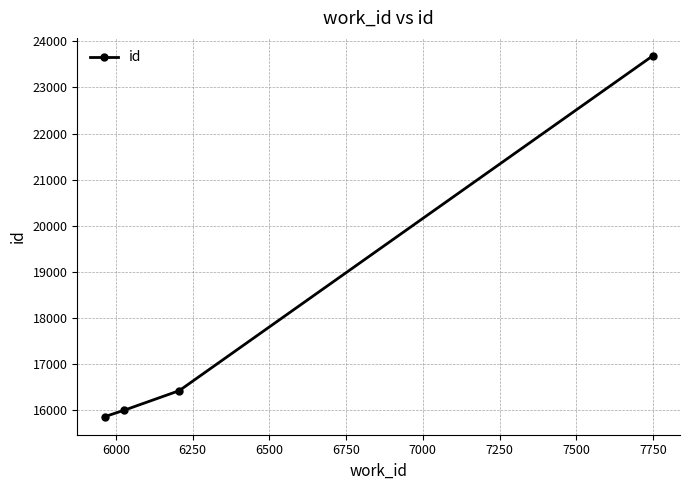

What is the sum of all values?

71978